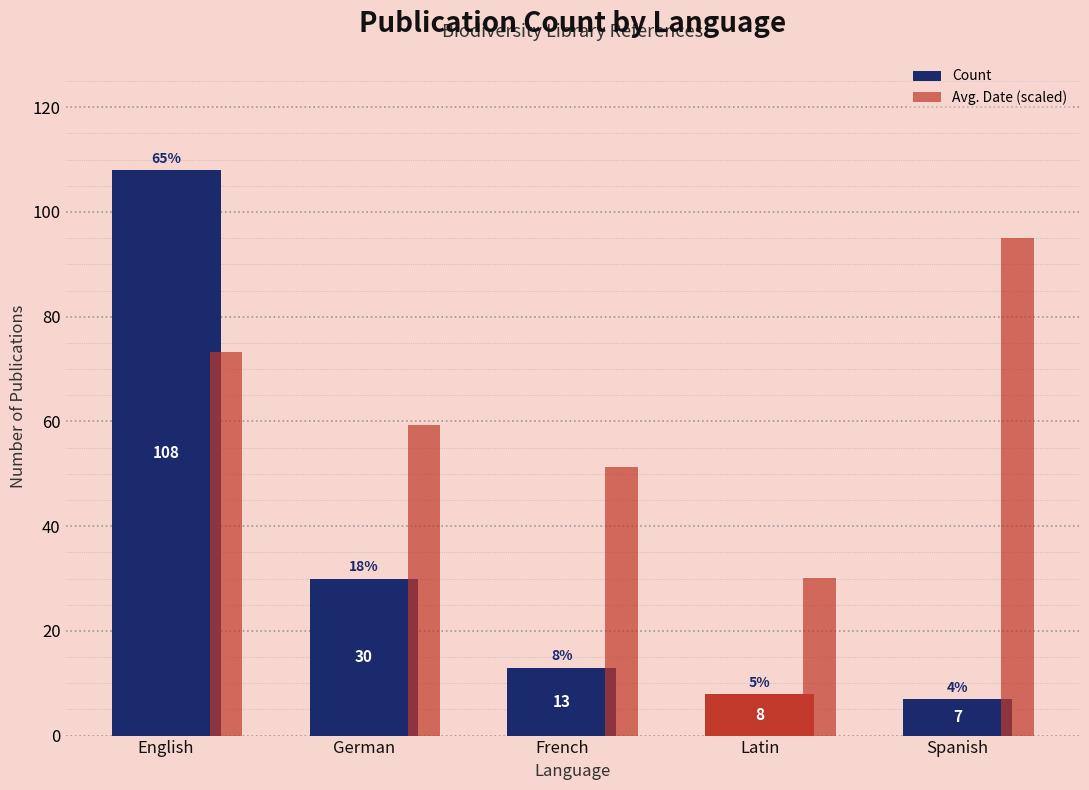

What is the minimum value for Count?

7.0